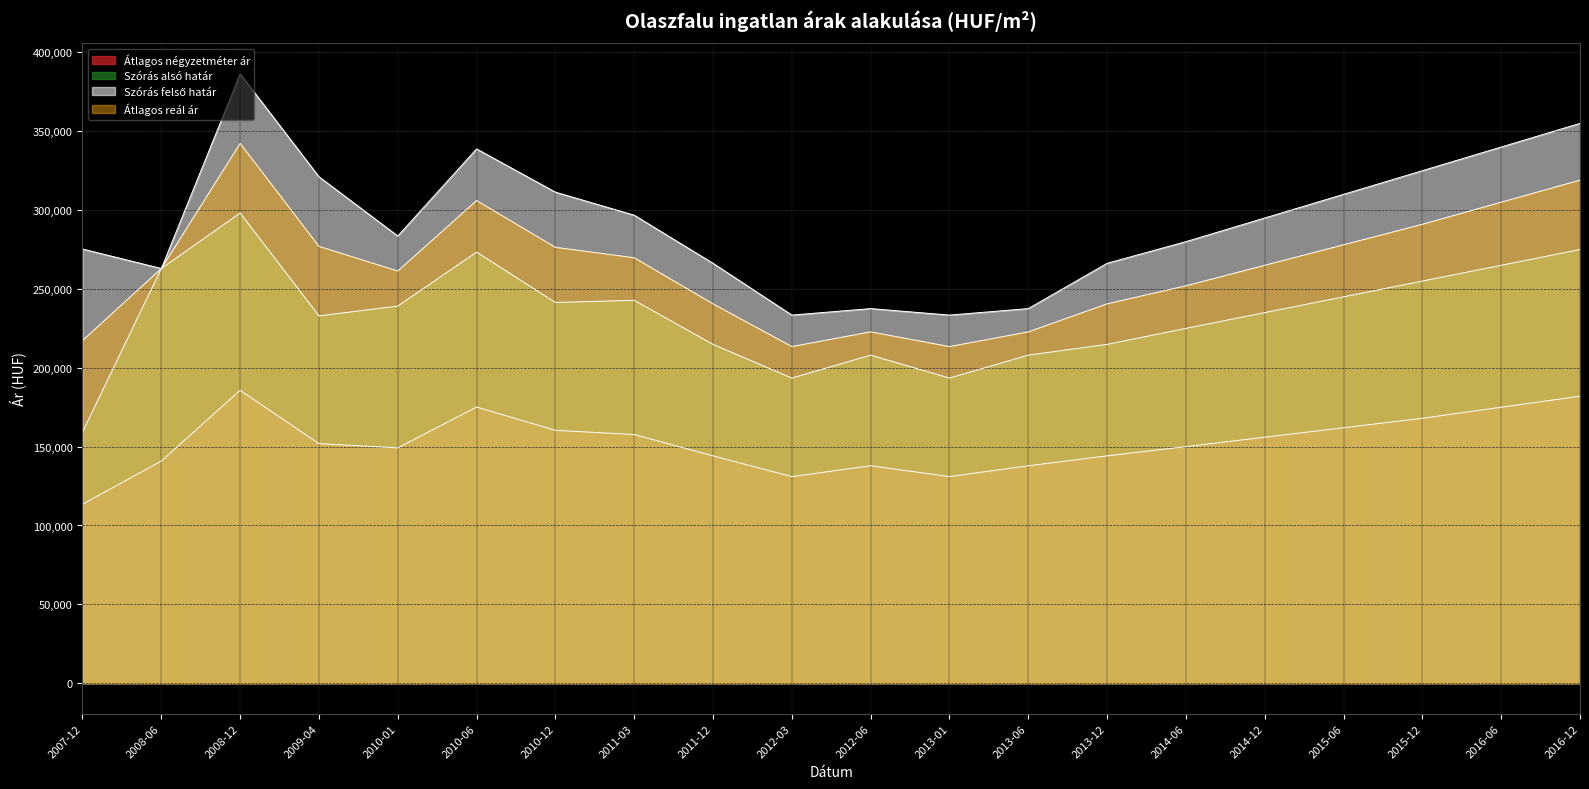

What is the lowest value of the Átlagos négyzetméter ár series?

113522